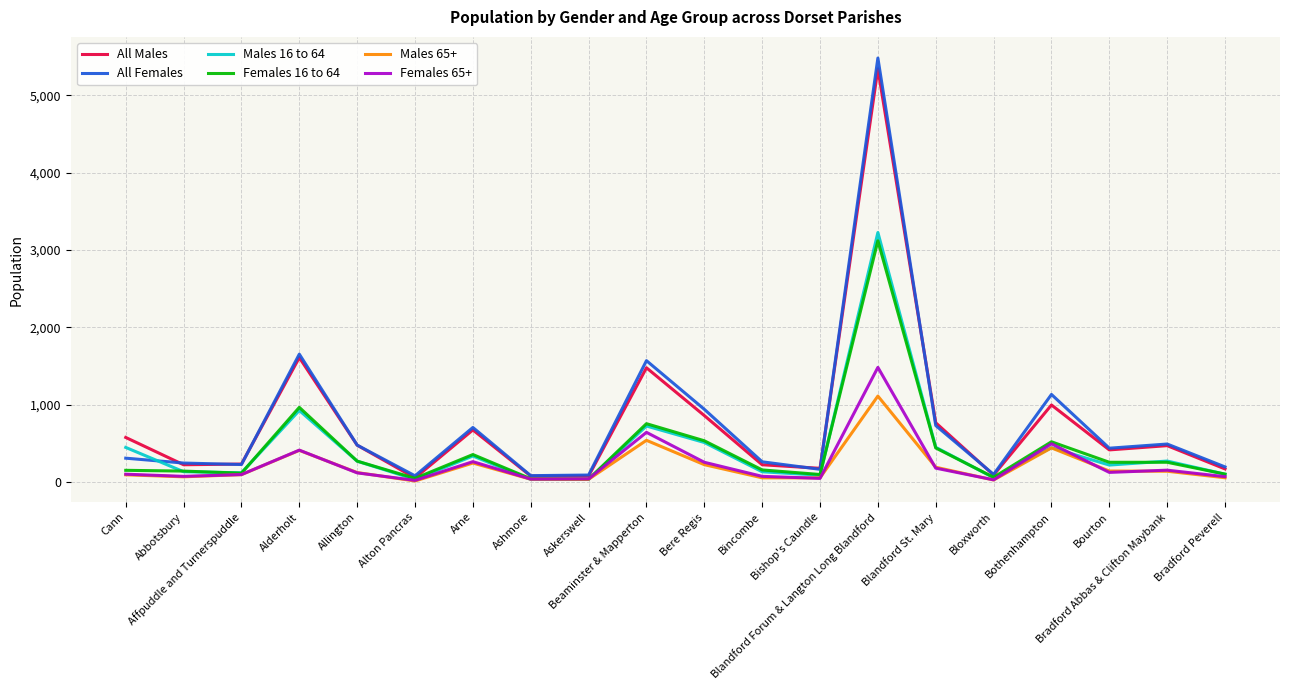

Which series has the widest spread of values?

All Females